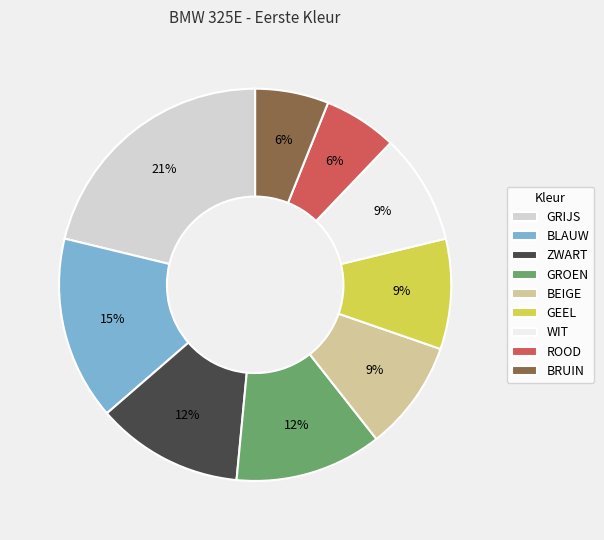

To the nearest percent, what percentage of the pie is WIT?

9%